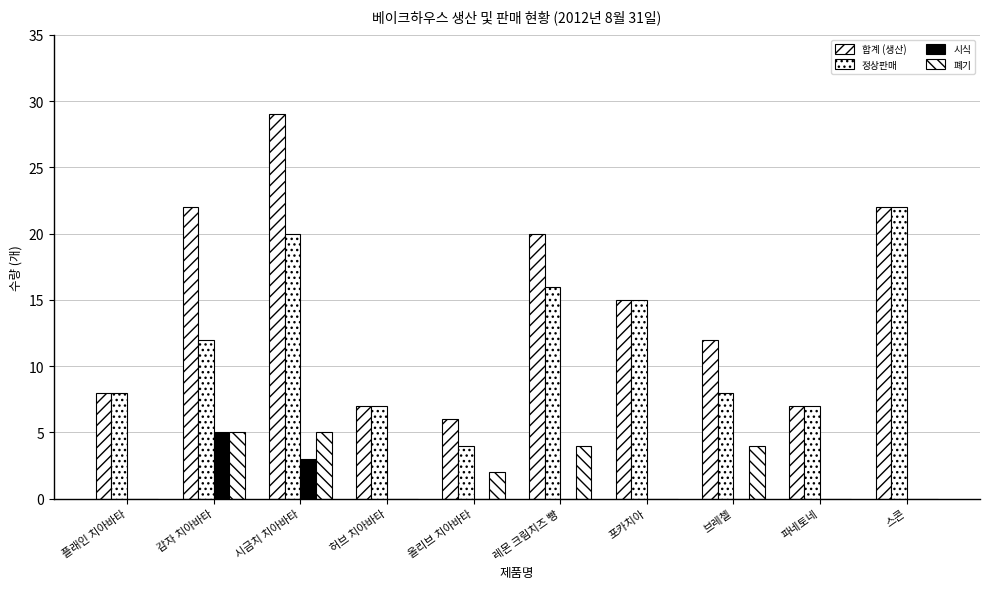

How many groups of bars are there?

10